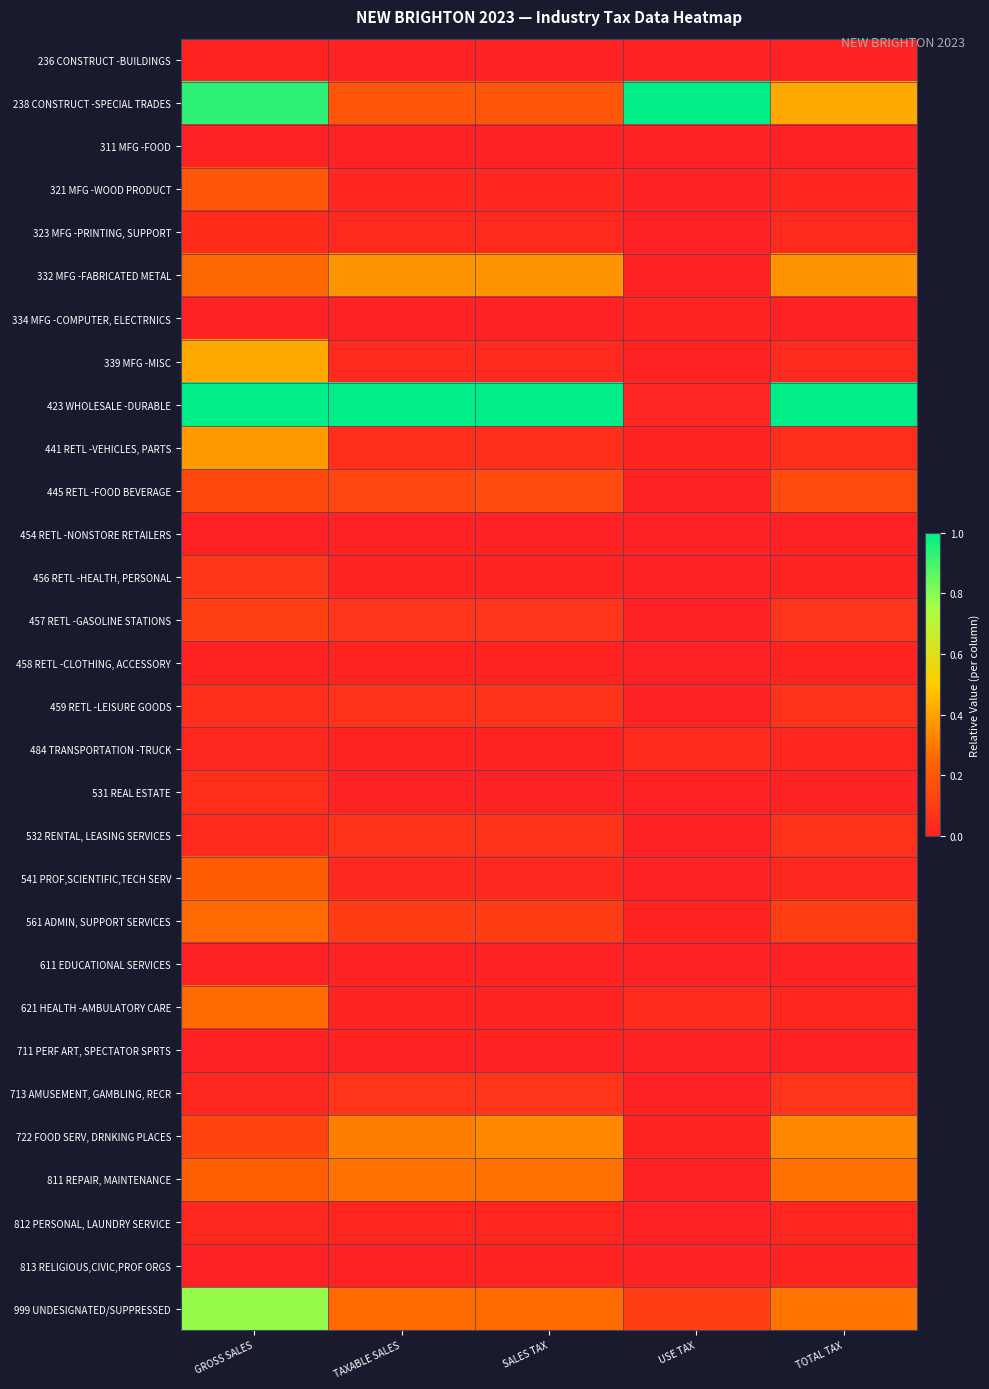

Reading left to right, extract all data points from this chart.

236 CONSTRUCT -BUILDINGS: GROSS SALES=0.0	TAXABLE SALES=0.0	SALES TAX=0.0	USE TAX=0.0	TOTAL TAX=0.0
238 CONSTRUCT -SPECIAL TRADES: GROSS SALES=0.9	TAXABLE SALES=0.2	SALES TAX=0.2	USE TAX=1.0	TOTAL TAX=0.4
311 MFG -FOOD: GROSS SALES=0.0	TAXABLE SALES=0.0	SALES TAX=0.0	USE TAX=0.0	TOTAL TAX=0.0
321 MFG -WOOD PRODUCT: GROSS SALES=0.2	TAXABLE SALES=0.0	SALES TAX=0.0	USE TAX=0.0	TOTAL TAX=0.0
323 MFG -PRINTING, SUPPORT: GROSS SALES=0.0	TAXABLE SALES=0.0	SALES TAX=0.0	USE TAX=0.0	TOTAL TAX=0.0
332 MFG -FABRICATED METAL: GROSS SALES=0.3	TAXABLE SALES=0.4	SALES TAX=0.4	USE TAX=0.0	TOTAL TAX=0.4
334 MFG -COMPUTER, ELECTRNICS: GROSS SALES=0.0	TAXABLE SALES=0.0	SALES TAX=0.0	USE TAX=0.0	TOTAL TAX=0.0
339 MFG -MISC: GROSS SALES=0.4	TAXABLE SALES=0.0	SALES TAX=0.0	USE TAX=0.0	TOTAL TAX=0.0
423 WHOLESALE -DURABLE: GROSS SALES=1.0	TAXABLE SALES=1.0	SALES TAX=1.0	USE TAX=0.0	TOTAL TAX=1.0
441 RETL -VEHICLES, PARTS: GROSS SALES=0.4	TAXABLE SALES=0.0	SALES TAX=0.0	USE TAX=0.0	TOTAL TAX=0.0
445 RETL -FOOD BEVERAGE: GROSS SALES=0.1	TAXABLE SALES=0.1	SALES TAX=0.2	USE TAX=0.0	TOTAL TAX=0.2
454 RETL -NONSTORE RETAILERS: GROSS SALES=0.0	TAXABLE SALES=0.0	SALES TAX=0.0	USE TAX=0.0	TOTAL TAX=0.0
456 RETL -HEALTH, PERSONAL: GROSS SALES=0.1	TAXABLE SALES=0.0	SALES TAX=0.0	USE TAX=0.0	TOTAL TAX=0.0
457 RETL -GASOLINE STATIONS: GROSS SALES=0.1	TAXABLE SALES=0.1	SALES TAX=0.1	USE TAX=0.0	TOTAL TAX=0.1
458 RETL -CLOTHING, ACCESSORY: GROSS SALES=0.0	TAXABLE SALES=0.0	SALES TAX=0.0	USE TAX=0.0	TOTAL TAX=0.0
459 RETL -LEISURE GOODS: GROSS SALES=0.1	TAXABLE SALES=0.1	SALES TAX=0.1	USE TAX=0.0	TOTAL TAX=0.1
484 TRANSPORTATION -TRUCK: GROSS SALES=0.0	TAXABLE SALES=0.0	SALES TAX=0.0	USE TAX=0.0	TOTAL TAX=0.0
531 REAL ESTATE: GROSS SALES=0.1	TAXABLE SALES=0.0	SALES TAX=0.0	USE TAX=0.0	TOTAL TAX=0.0
532 RENTAL, LEASING SERVICES: GROSS SALES=0.0	TAXABLE SALES=0.1	SALES TAX=0.1	USE TAX=0.0	TOTAL TAX=0.1
541 PROF,SCIENTIFIC,TECH SERV: GROSS SALES=0.2	TAXABLE SALES=0.0	SALES TAX=0.0	USE TAX=0.0	TOTAL TAX=0.0
561 ADMIN, SUPPORT SERVICES: GROSS SALES=0.3	TAXABLE SALES=0.1	SALES TAX=0.1	USE TAX=0.0	TOTAL TAX=0.1
611 EDUCATIONAL SERVICES: GROSS SALES=0.0	TAXABLE SALES=0.0	SALES TAX=0.0	USE TAX=0.0	TOTAL TAX=0.0
621 HEALTH -AMBULATORY CARE: GROSS SALES=0.3	TAXABLE SALES=0.0	SALES TAX=0.0	USE TAX=0.0	TOTAL TAX=0.0
711 PERF ART, SPECTATOR SPRTS: GROSS SALES=0.0	TAXABLE SALES=0.0	SALES TAX=0.0	USE TAX=0.0	TOTAL TAX=0.0
713 AMUSEMENT, GAMBLING, RECR: GROSS SALES=0.0	TAXABLE SALES=0.1	SALES TAX=0.1	USE TAX=0.0	TOTAL TAX=0.1
722 FOOD SERV, DRNKING PLACES: GROSS SALES=0.1	TAXABLE SALES=0.3	SALES TAX=0.3	USE TAX=0.0	TOTAL TAX=0.3
811 REPAIR, MAINTENANCE: GROSS SALES=0.2	TAXABLE SALES=0.3	SALES TAX=0.3	USE TAX=0.0	TOTAL TAX=0.3
812 PERSONAL, LAUNDRY SERVICE: GROSS SALES=0.0	TAXABLE SALES=0.0	SALES TAX=0.0	USE TAX=0.0	TOTAL TAX=0.0
813 RELIGIOUS,CIVIC,PROF ORGS: GROSS SALES=0.0	TAXABLE SALES=0.0	SALES TAX=0.0	USE TAX=0.0	TOTAL TAX=0.0
999 UNDESIGNATED/SUPPRESSED: GROSS SALES=0.8	TAXABLE SALES=0.3	SALES TAX=0.3	USE TAX=0.1	TOTAL TAX=0.3